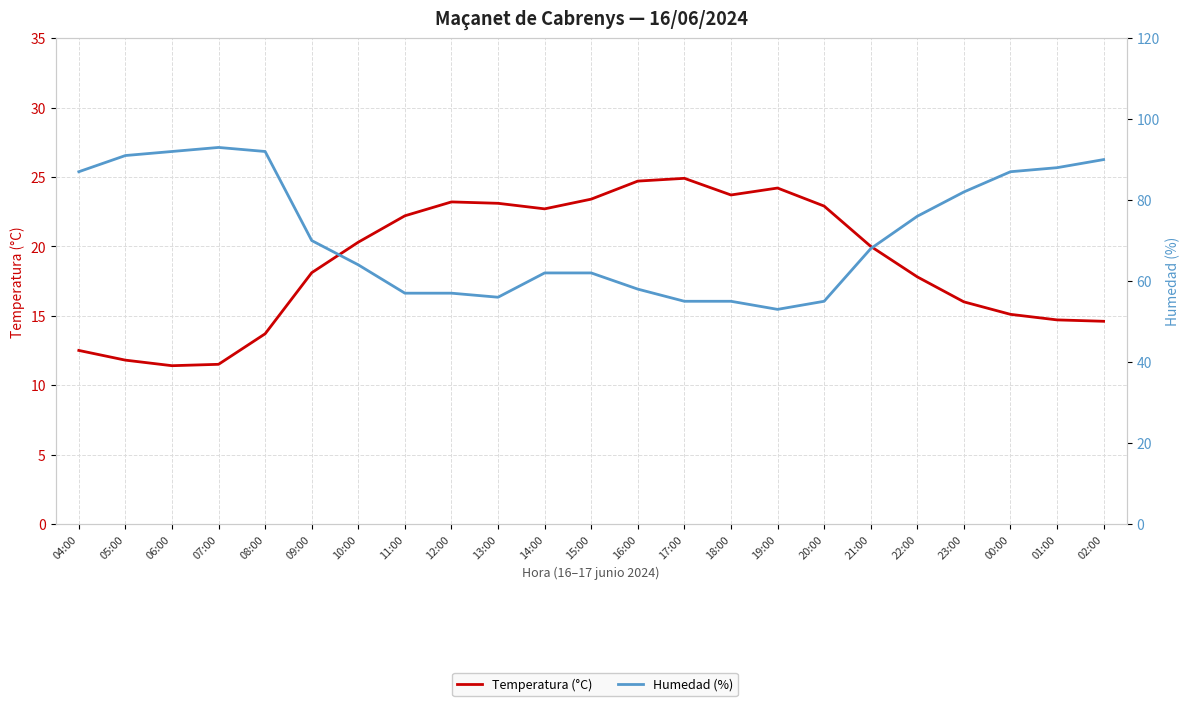

At how many categories does at least one series exceed 80?

9